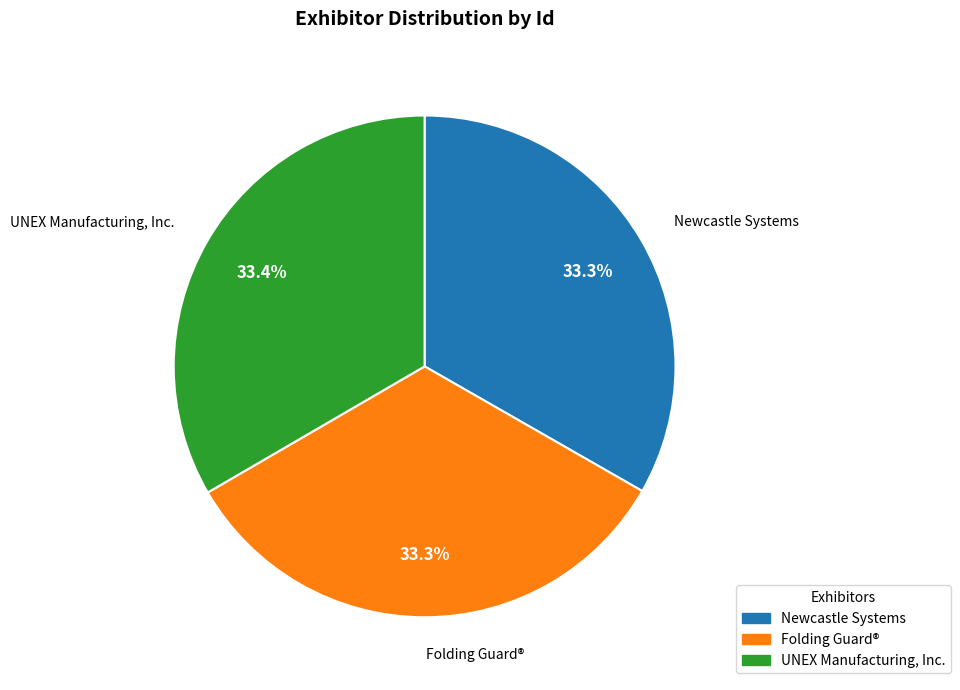

Combined, what portion of the pie is Folding Guard® and Newcastle Systems?

66.6%